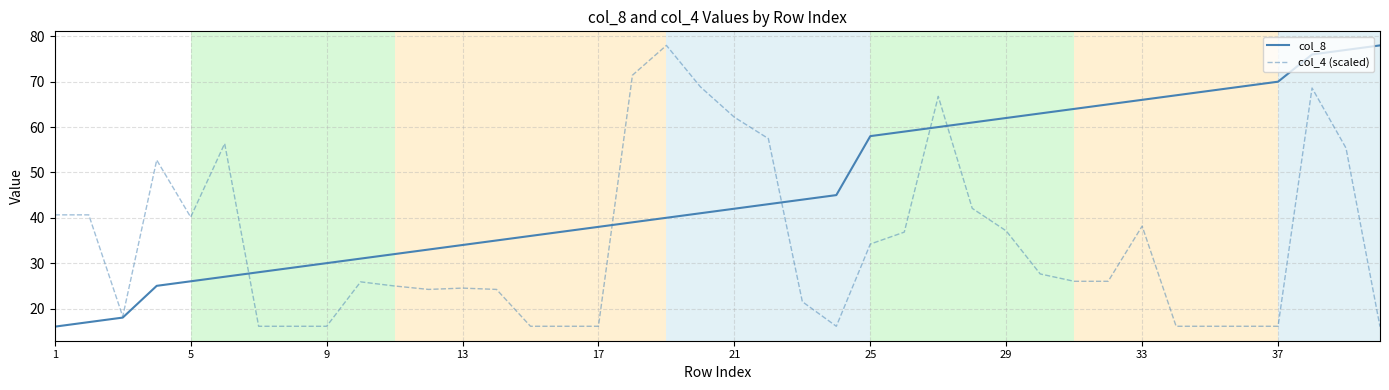

List the series in order of their overall mean, highest first.

col_8, col_4 (scaled)